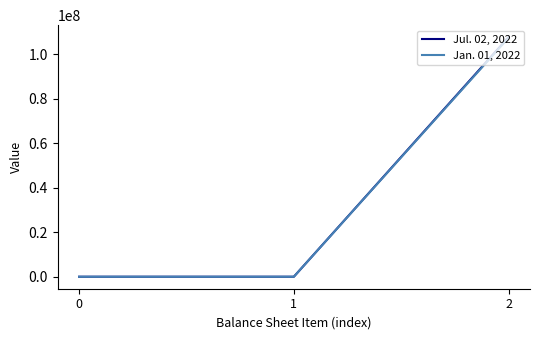

At 2, list the series in order from largest to smallest.

Jul. 02, 2022, Jan. 01, 2022